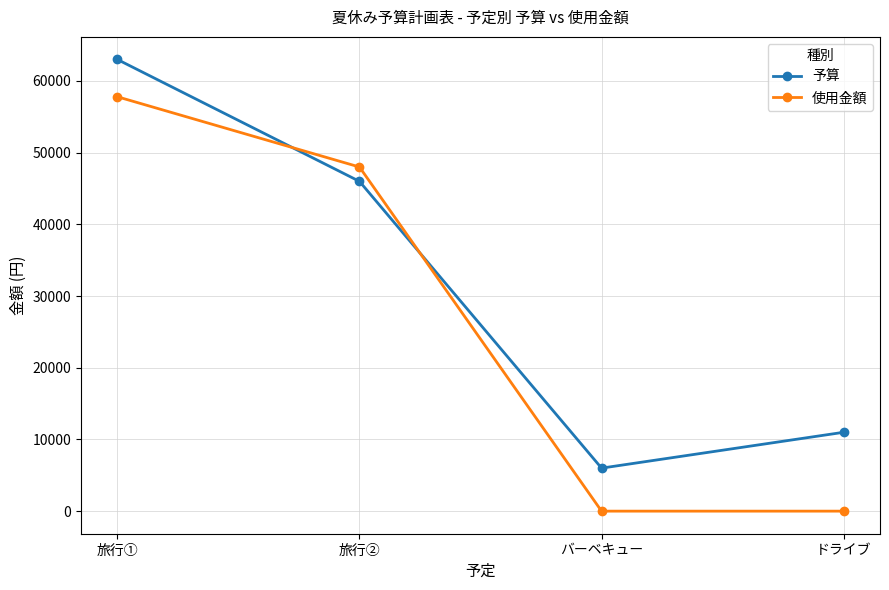

Which series has the widest spread of values?

使用金額